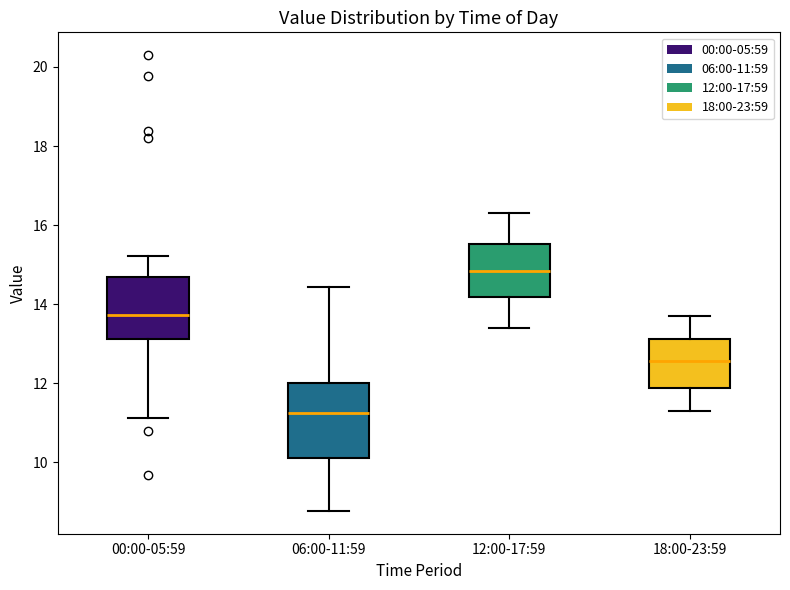

Reading left to right, transcribe this box plot: for each box, give where its median line is, the range the box spans, and where its two whiskers end, as read against the y-axis. The values are not printed on the chart, so give them approximately, as read against the axis.

00:00-05:59: median 13.8, box 13.2 to 14.6, whiskers 11.2 to 15.2
06:00-11:59: median 11.2, box 10.2 to 12.0, whiskers 8.8 to 14.4
12:00-17:59: median 14.8, box 14.2 to 15.6, whiskers 13.4 to 16.4
18:00-23:59: median 12.6, box 11.8 to 13.2, whiskers 11.4 to 13.8